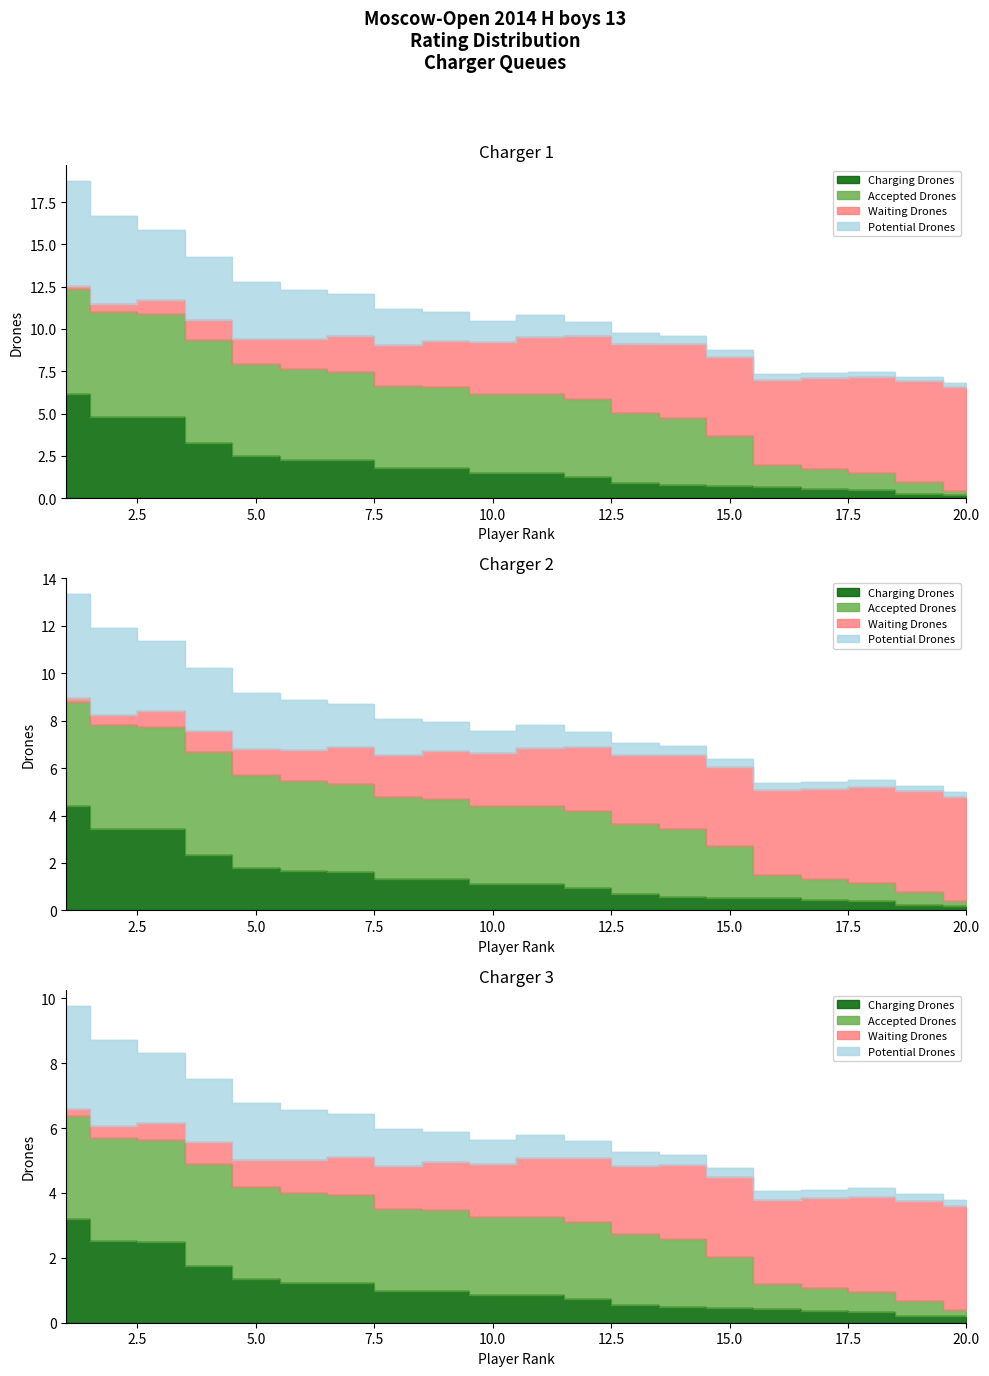

What is the sum of all Waiting Drones values?

63.0